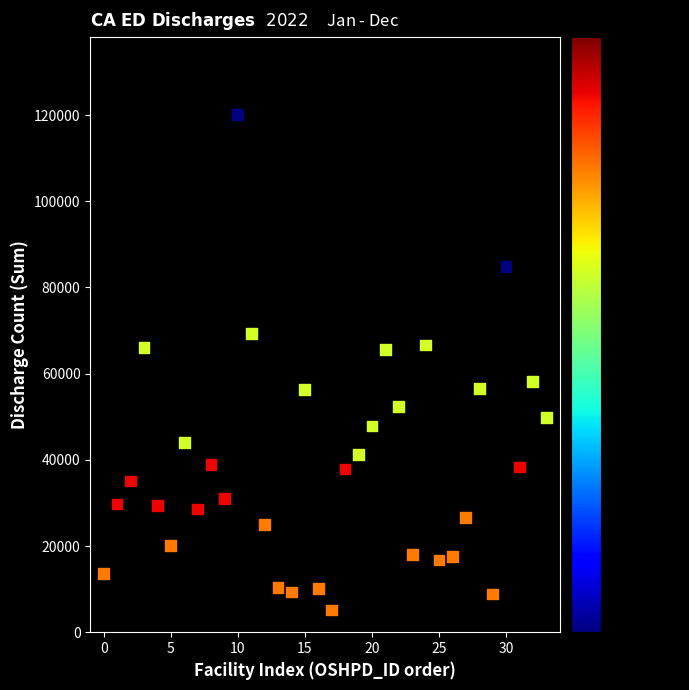

What is the range of Y values (max minus min)?

114955